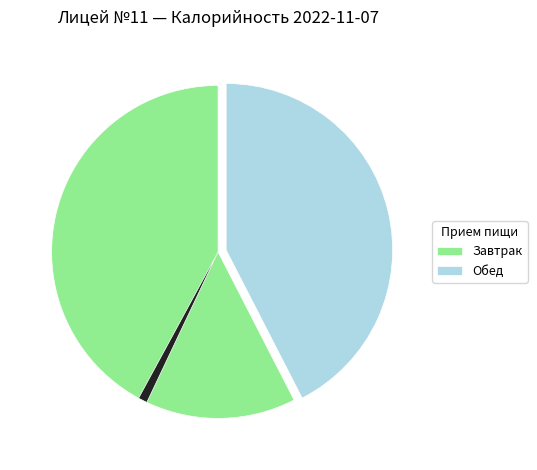

Does any single category account for the majority?

Yes